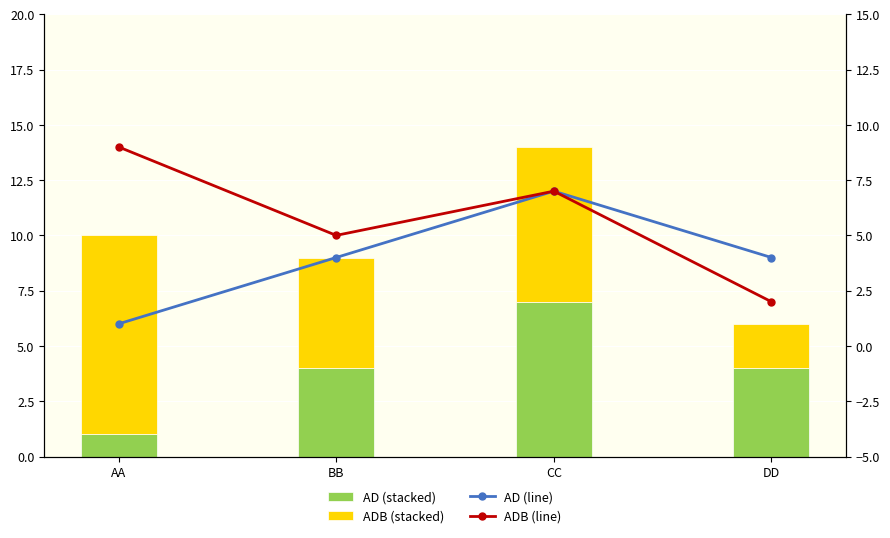

Rank the series at BB from lowest to highest value.

AD, AD (line), ADB, ADB (line)